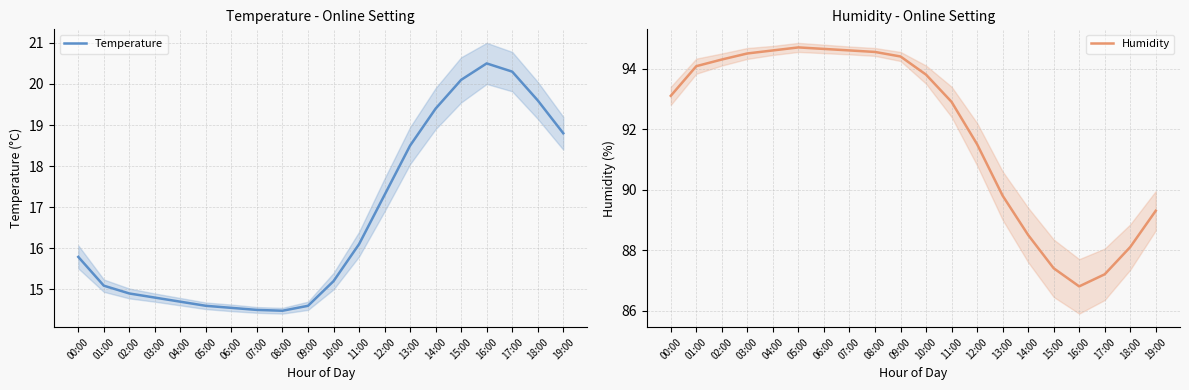

Rank the series at 08:00 from lowest to highest value.

Temperature, Humidity